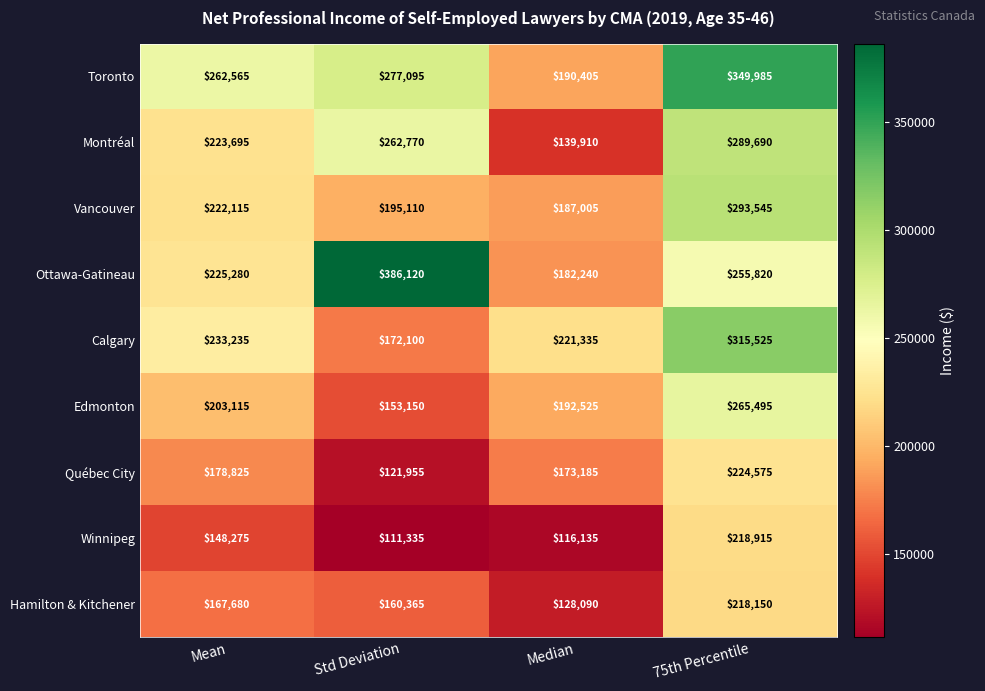

What is the difference between the second highest and minimum values in the Hamilton & Kitchener series?

39590